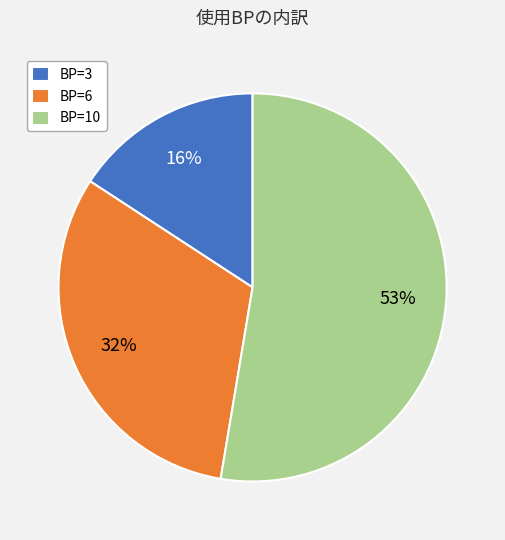

Is the sum of BP=3 and BP=6 greater than half?

No